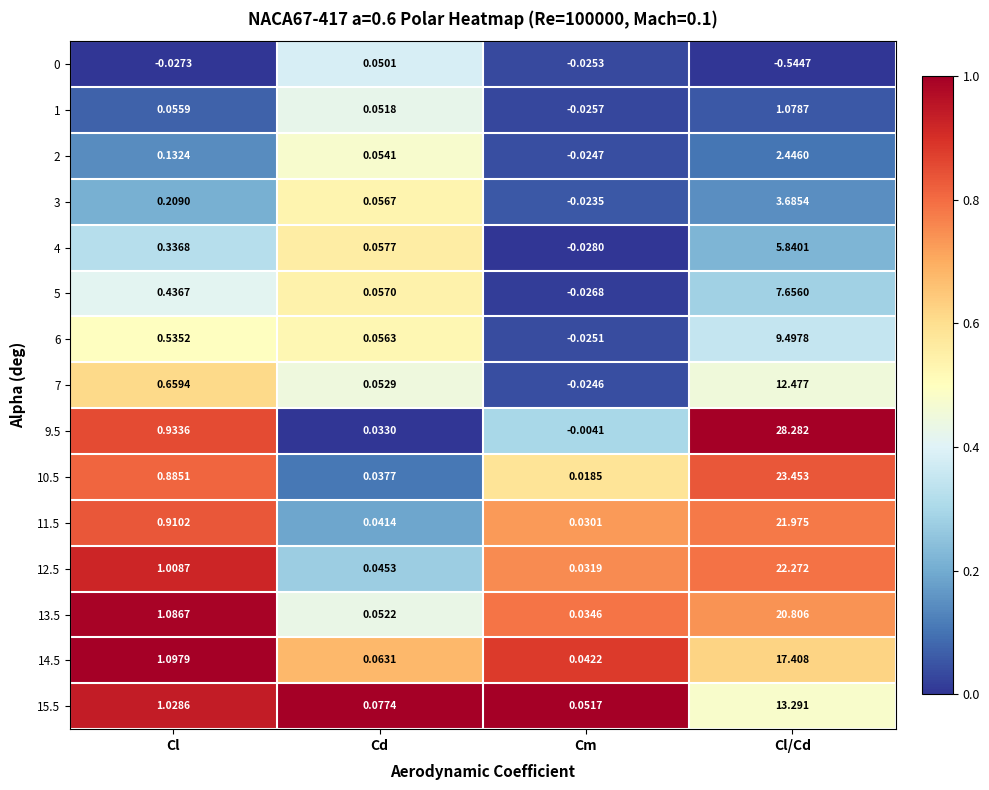

Where does the 0 series first go above 0?

Cd